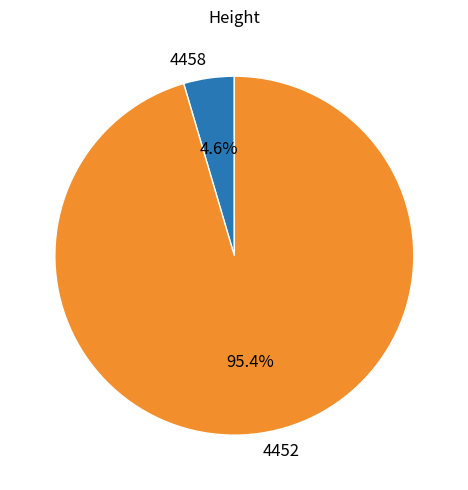

How many slices are in this pie chart?

2